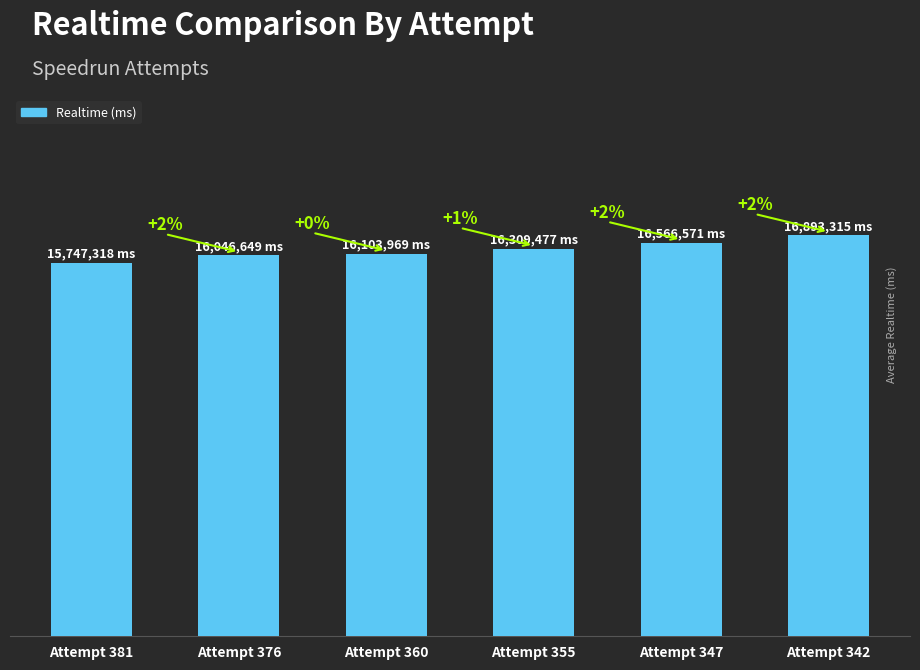

Approximately how many times larger is the value at Attempt 376 compared to Attempt 360?

1.0